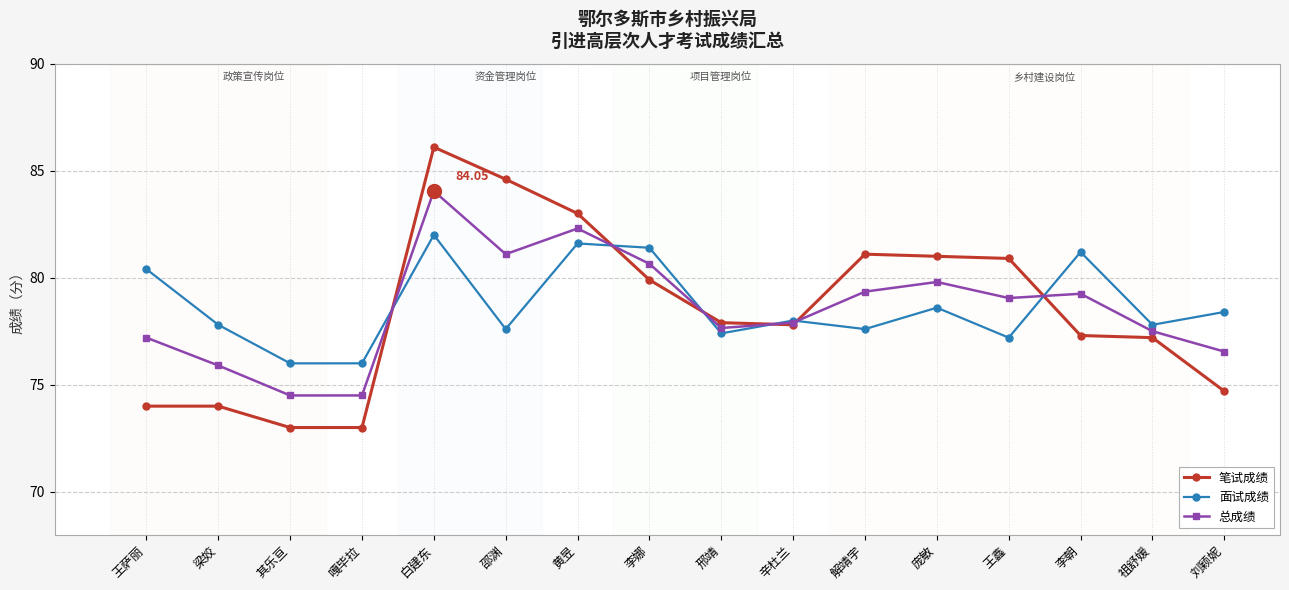

Where does the 总成绩 series first go above 79?

白建东